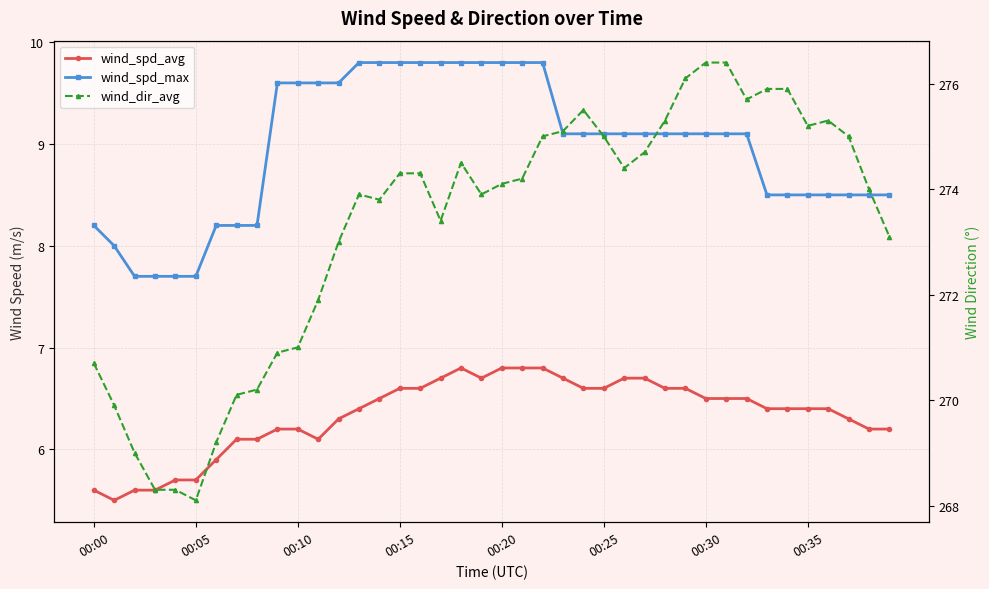

At how many categories does at least one series exceed 112?

40